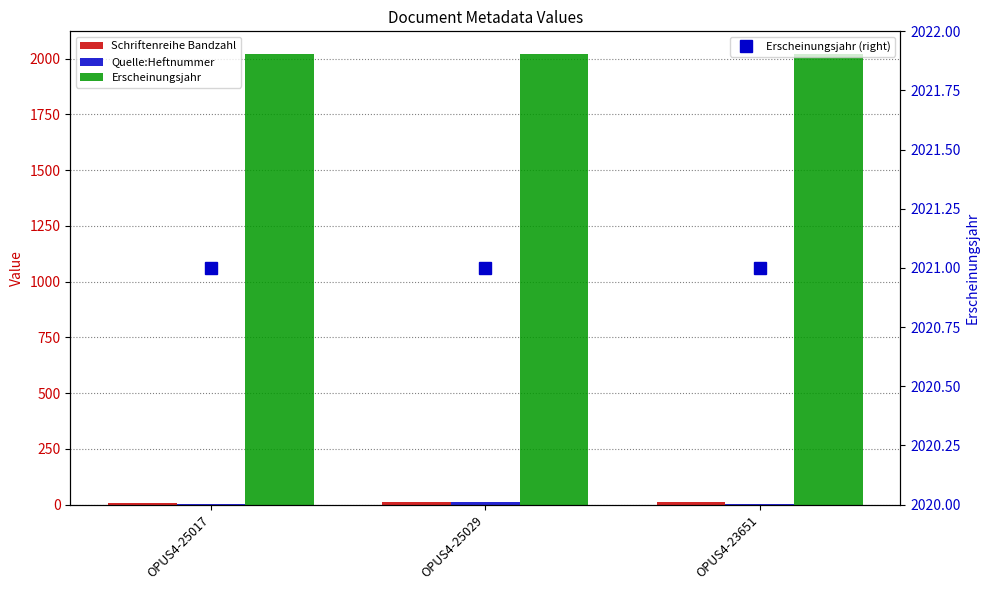

Which series has the largest total across all categories?

Erscheinungsjahr